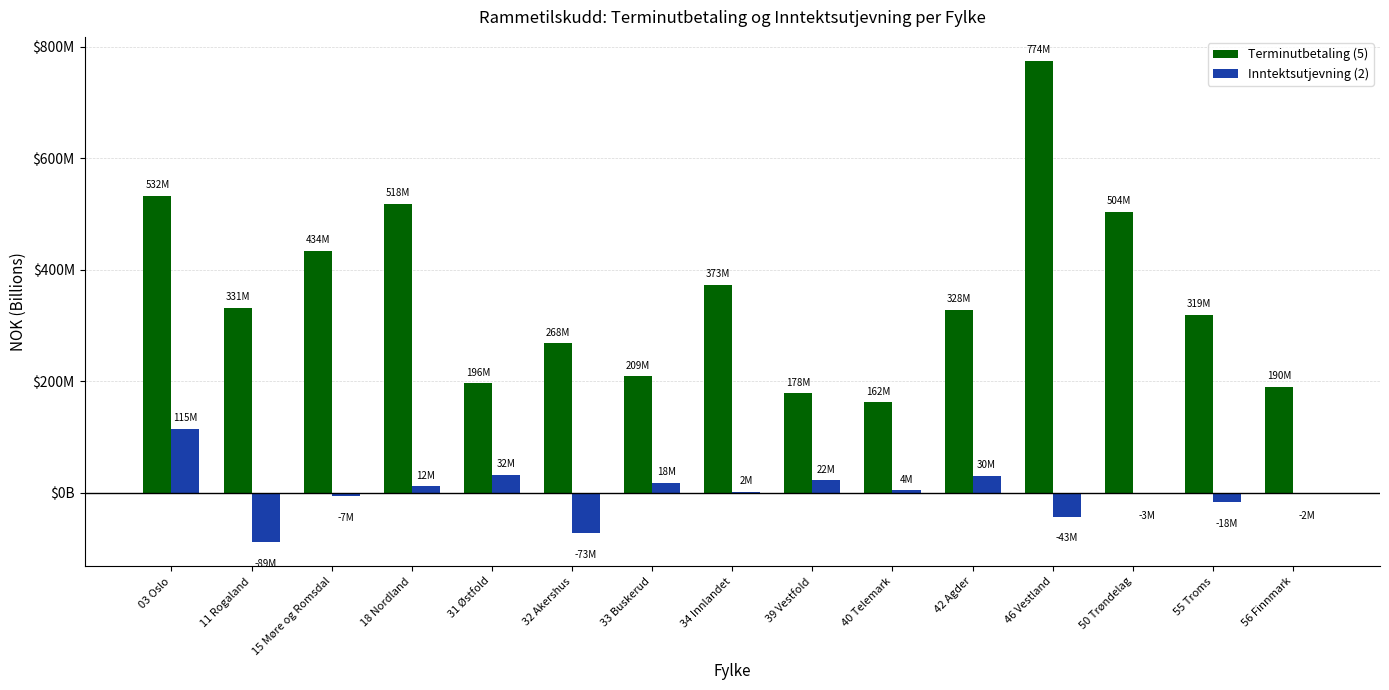

Which series has the largest total across all categories?

Terminutbetaling (5)